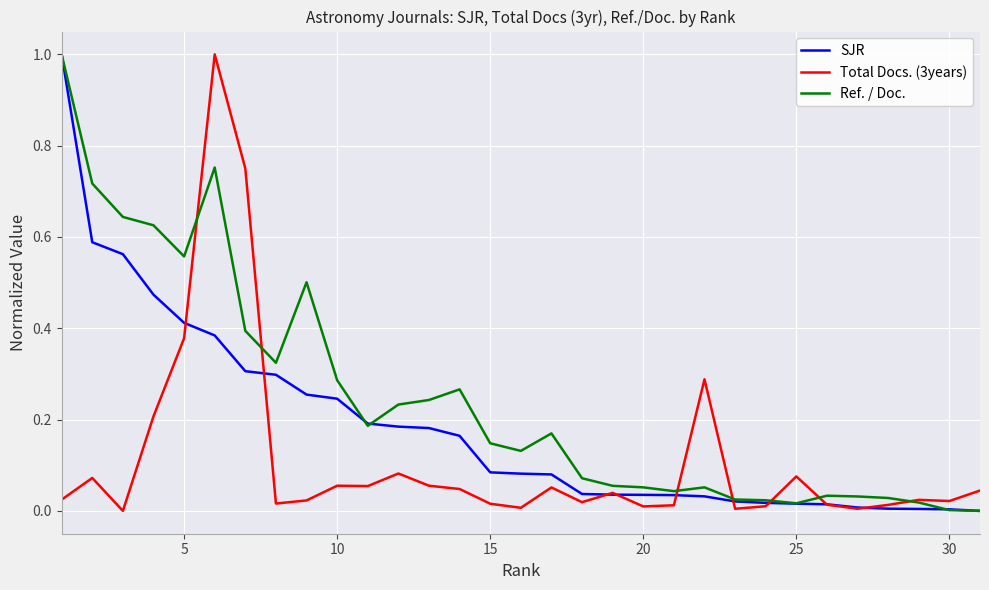

True or false: Total Docs. (3years) and SJR intersect in this chart.

True